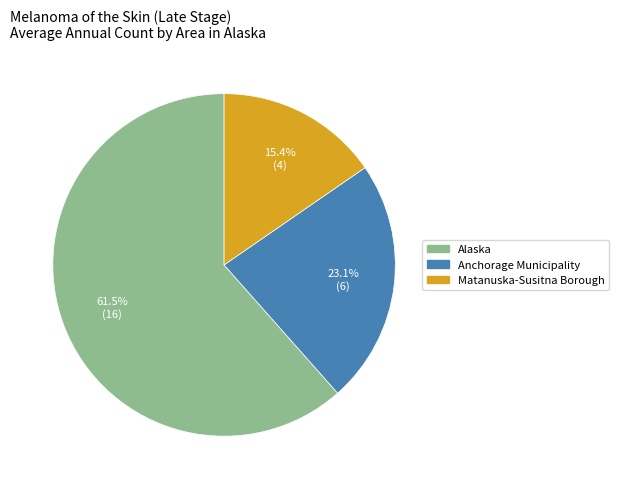

What percentage is the Anchorage Municipality slice, to the nearest percent?

23%